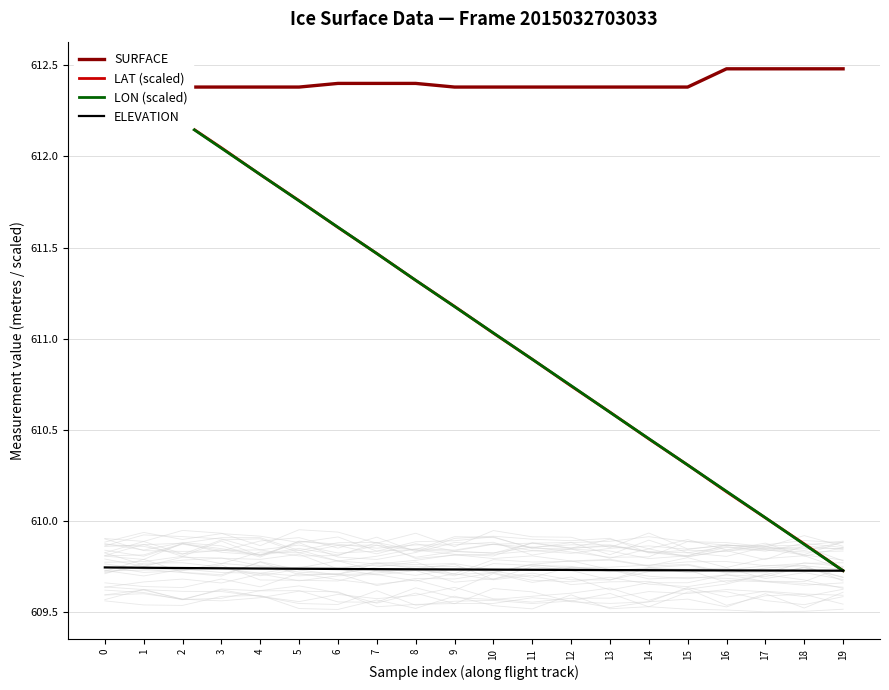

Is the value of LAT (scaled) at 7 greater than the value of ELEVATION at 1?

Yes